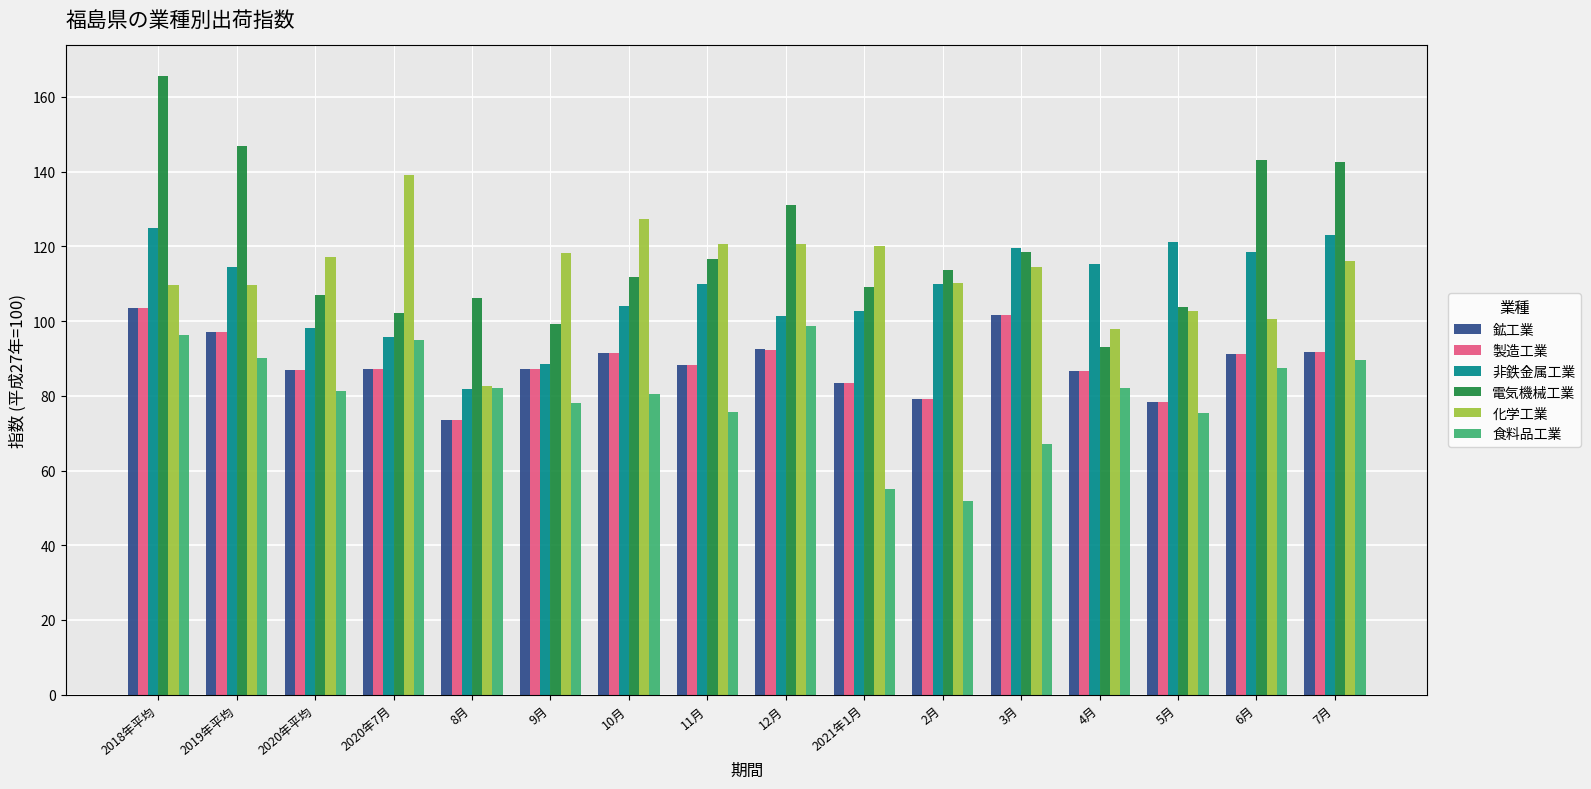

How many values in the 鉱工業 series exceed 88?

8